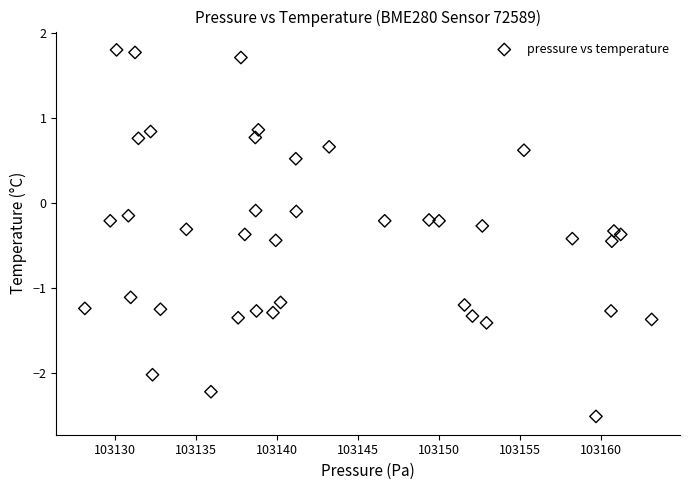

What is the range of X values (max minus min)?

35.0